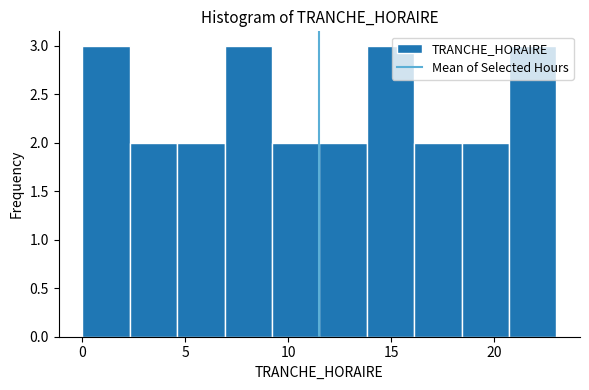

Reading left to right, transcribe this chart: for each bar, give the range it covers on the x-axis and its height. Neither the bar edges nor the heights are printed on the chart, so give them approximately, as read against the axes.

0.0 to 2.3: 3
2.3 to 4.6: 2
4.6 to 6.9: 2
6.9 to 9.2: 3
9.2 to 11.5: 2
11.5 to 13.8: 2
13.8 to 16.1: 3
16.1 to 18.4: 2
18.4 to 20.7: 2
20.7 to 23.0: 3